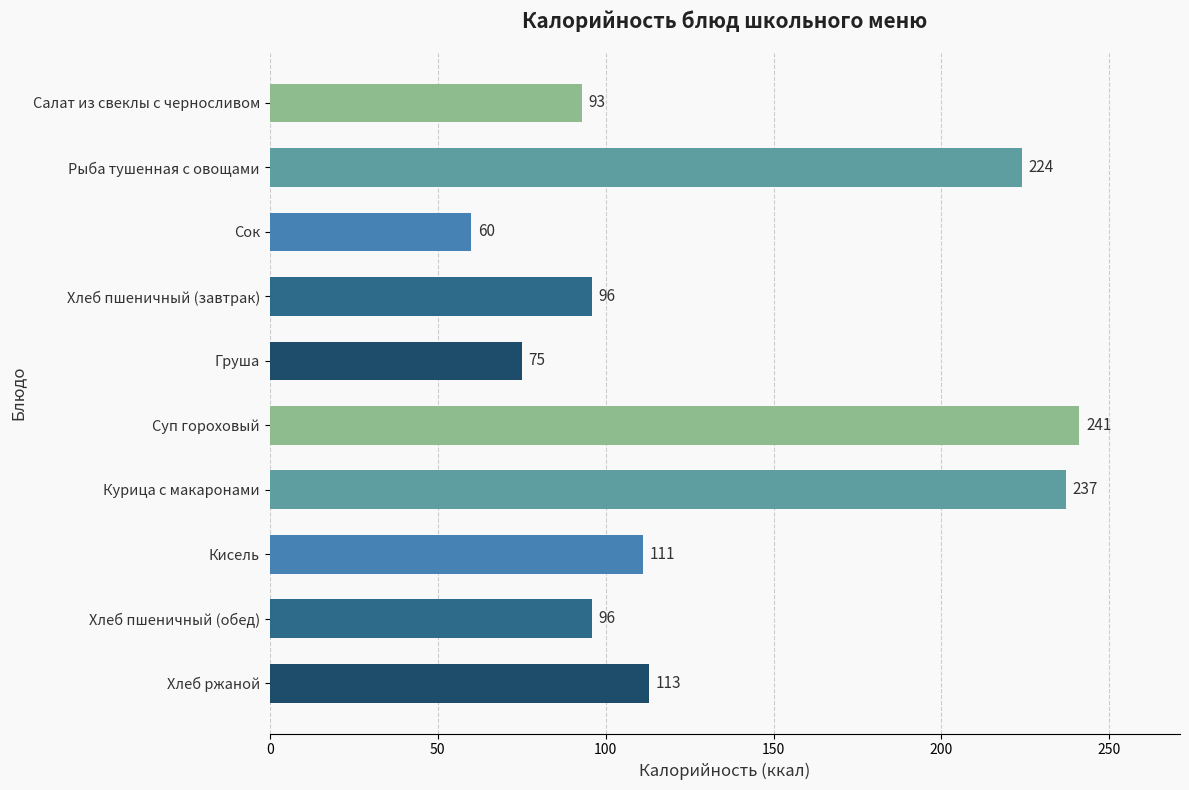

How many values are below 111?

5